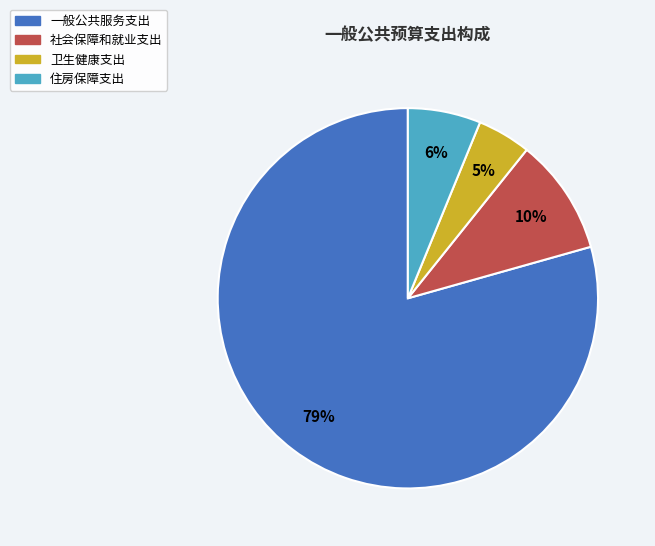

What is the smallest slice in the pie chart?

卫生健康支出